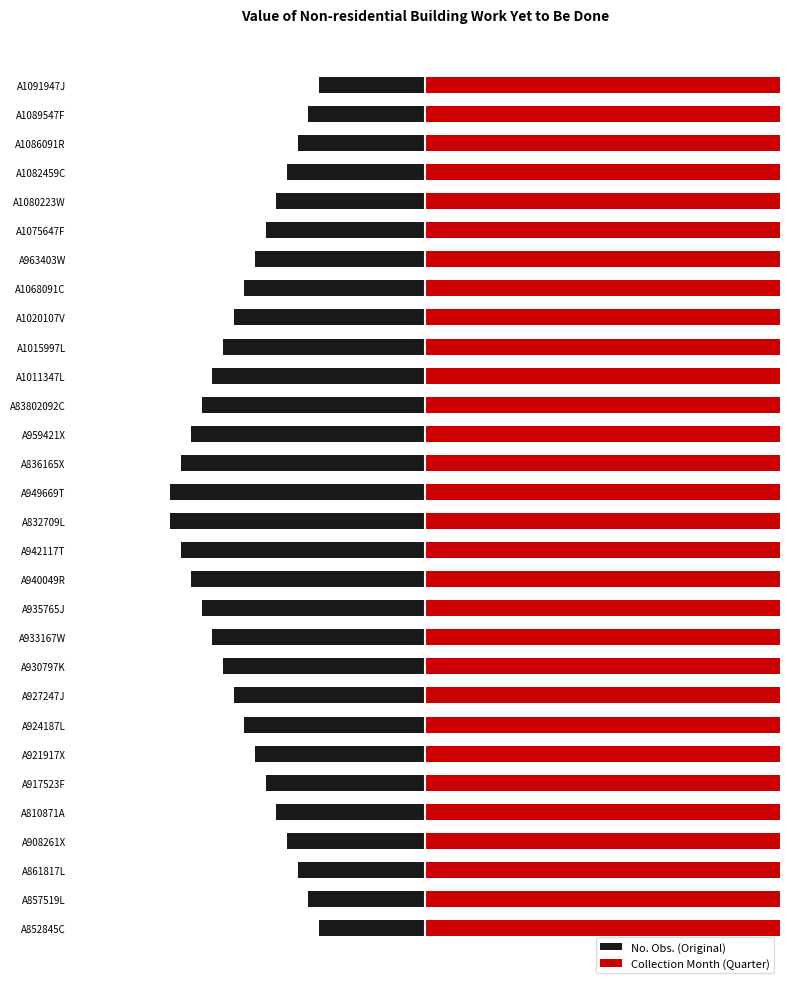

What is the greatest value displayed?

1152.0